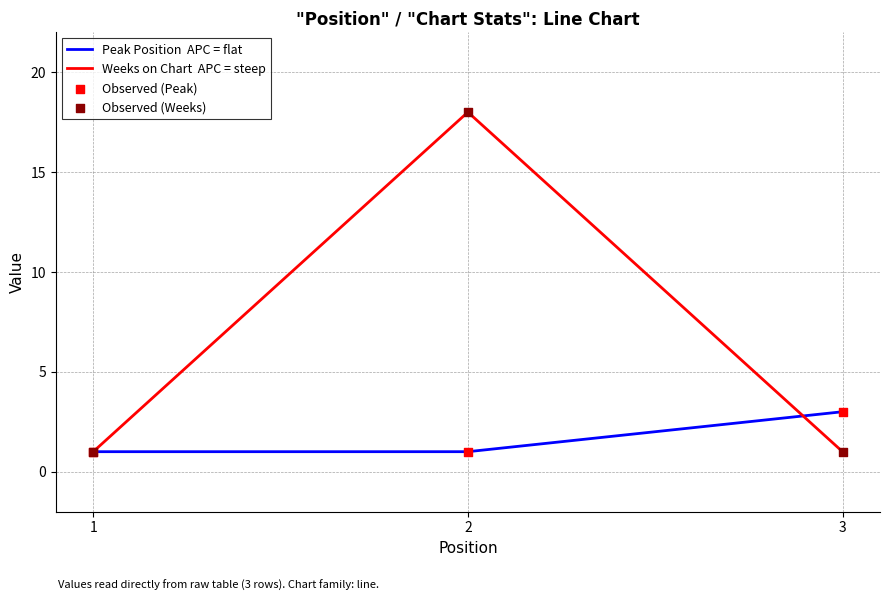

At which category is the sum across all series the highest?

2